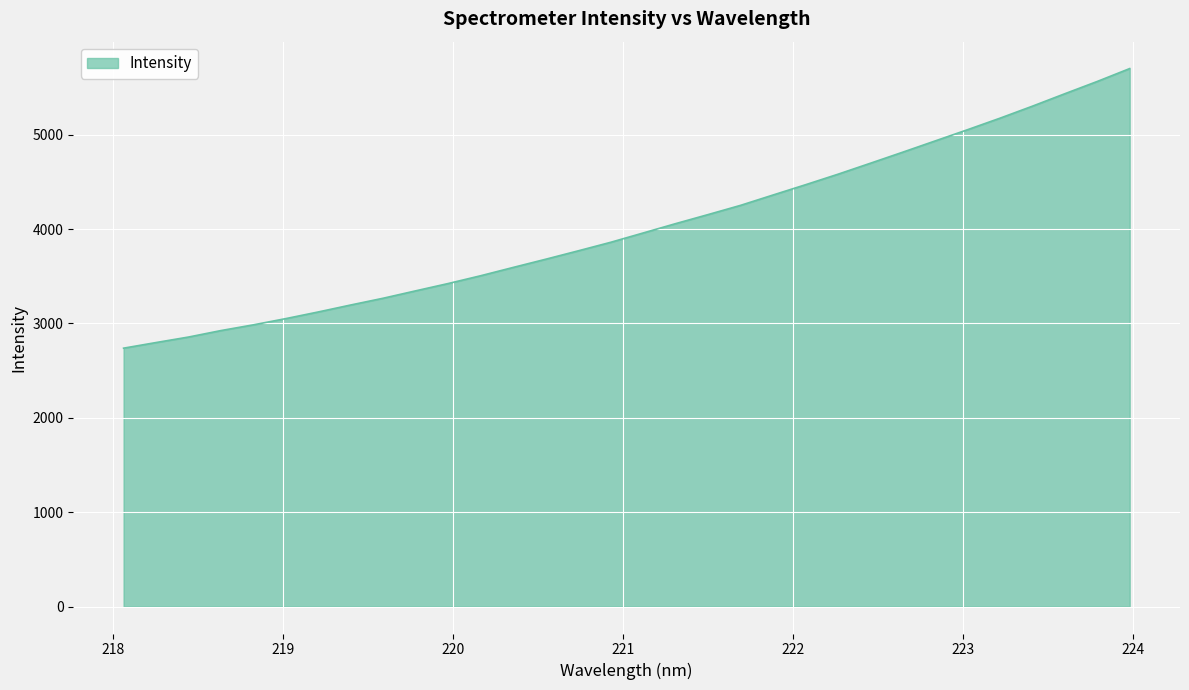

What is the greatest value displayed?

5700.4